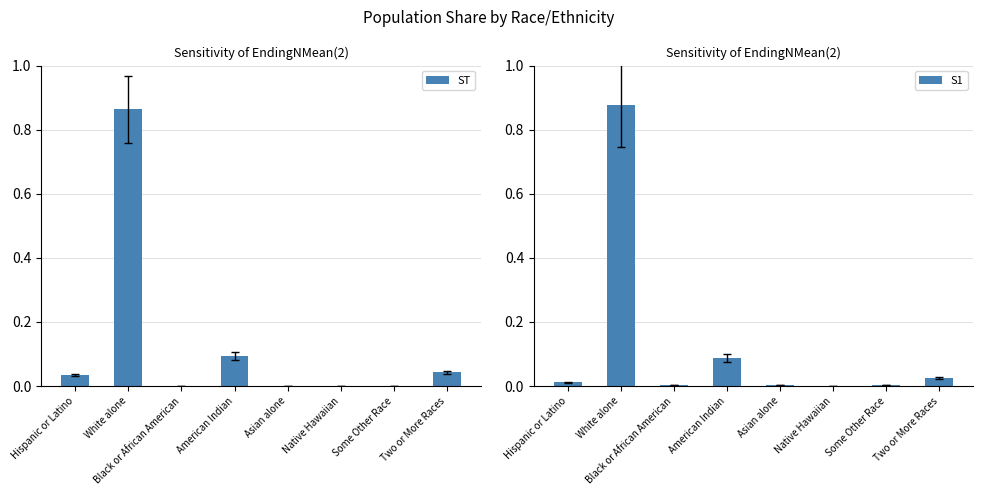

How many groups of bars are there?

8